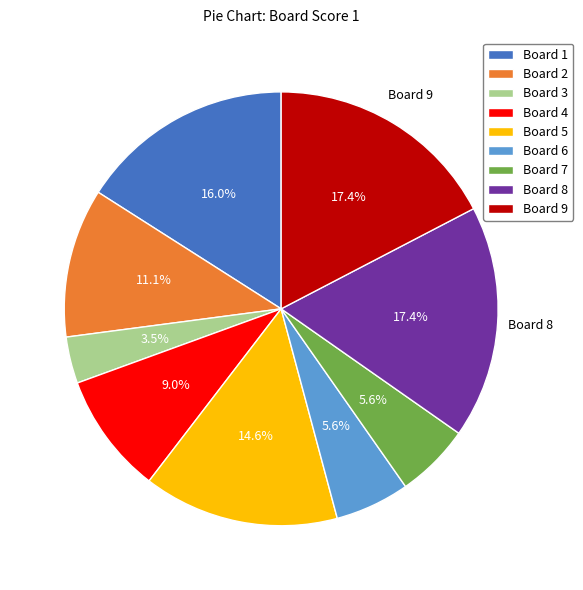

What is the smallest slice in the pie chart?

Board 3